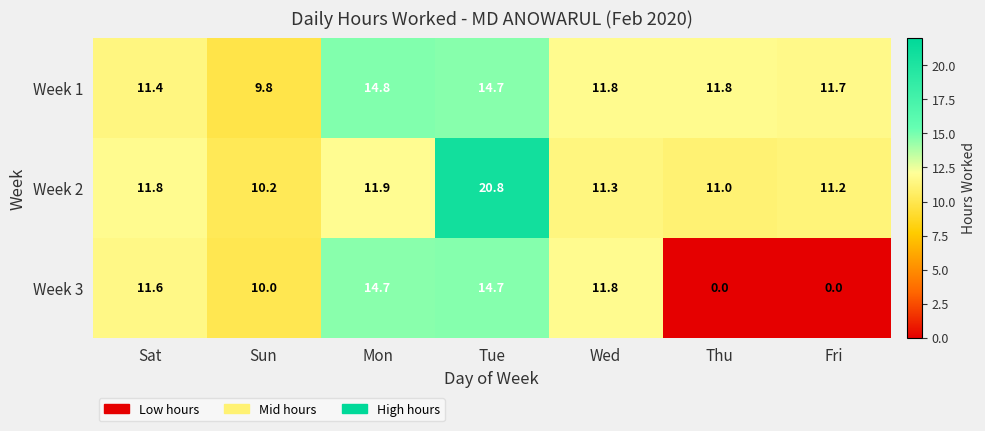

True or false: Week 2 has a value of 11.0 at Thu.

True